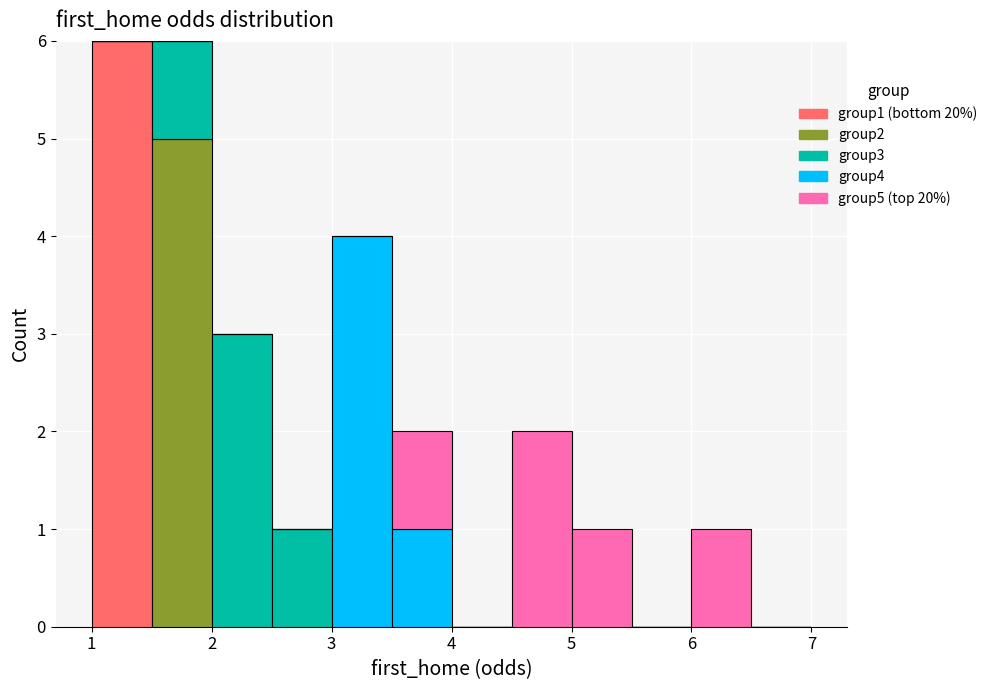

Reading left to right, transcribe this chart: for each stacked bar, give the range it covers on the x-axis and its total height. The values are not printed on the chart, so give them approximately, as read against the axis.

1.0 to 1.5: 6
1.5 to 2.0: 6
2.0 to 2.5: 3
2.5 to 3.0: 1
3.0 to 3.5: 4
3.5 to 4.0: 2
4.0 to 4.5: 0
4.5 to 5.0: 2
5.0 to 5.5: 1
5.5 to 6.0: 0
6.0 to 6.5: 1
6.5 to 7.0: 0